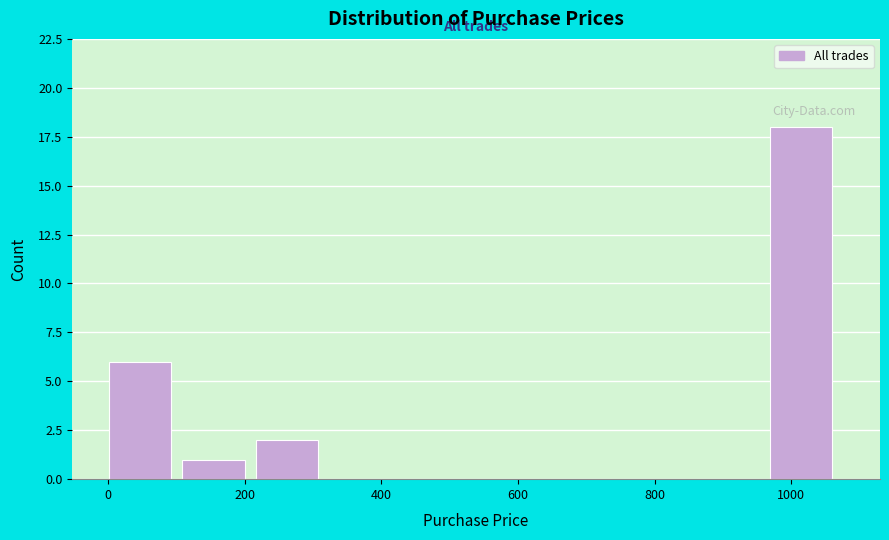

Which range on the x-axis has the tallest bar?

960 to 1080